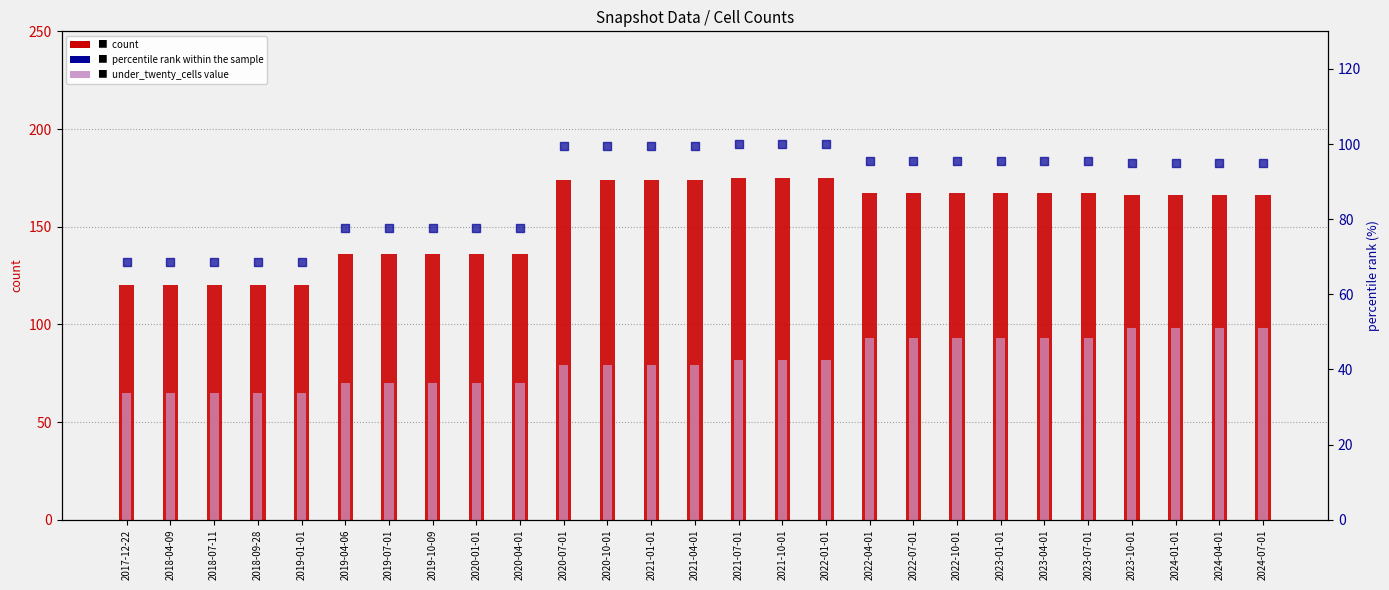

Is the value of under_twenty_cells at 2024-07-01 greater than the value of one_cell at 2024-04-01?

No